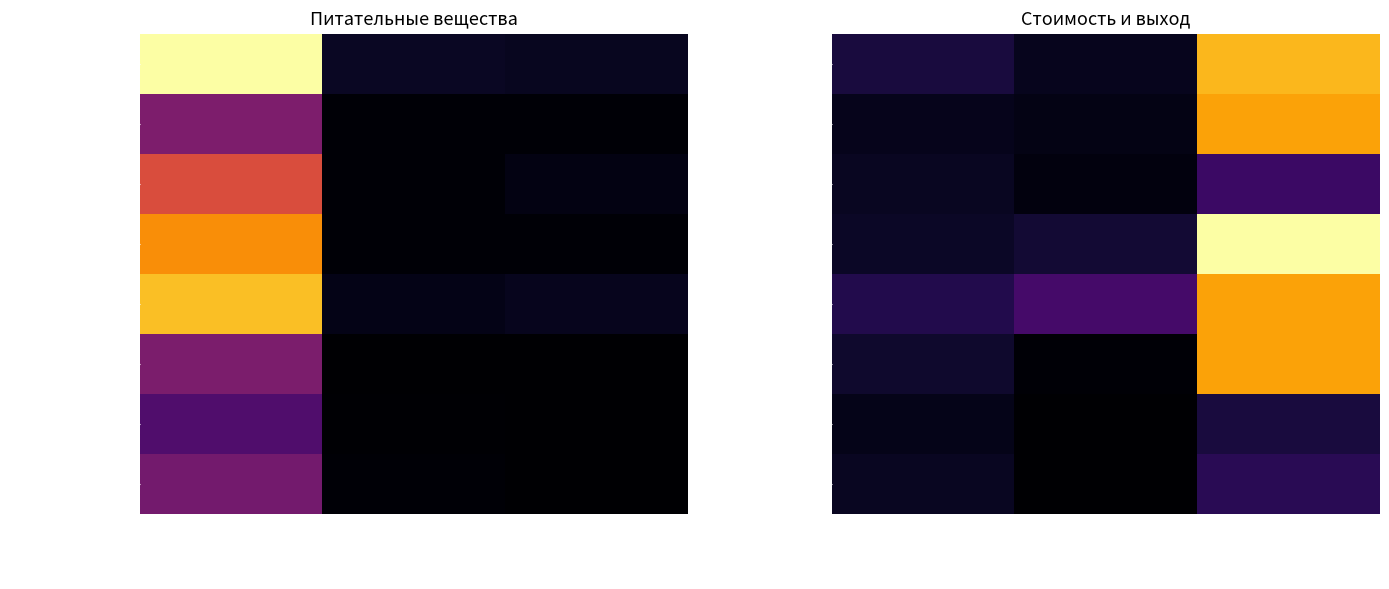

List the labels in order of Хлеб белый value, smallest first.

Цена, Углеводы, Выход